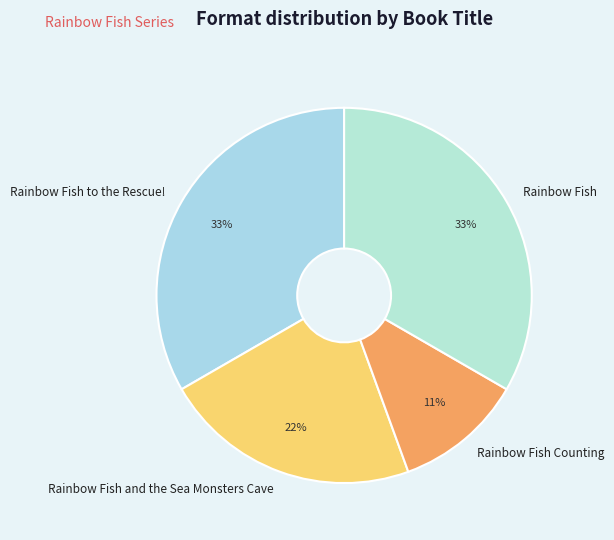

The Rainbow Fish and the Sea Monsters Cave slice represents 13% of the pie. True or false?

False